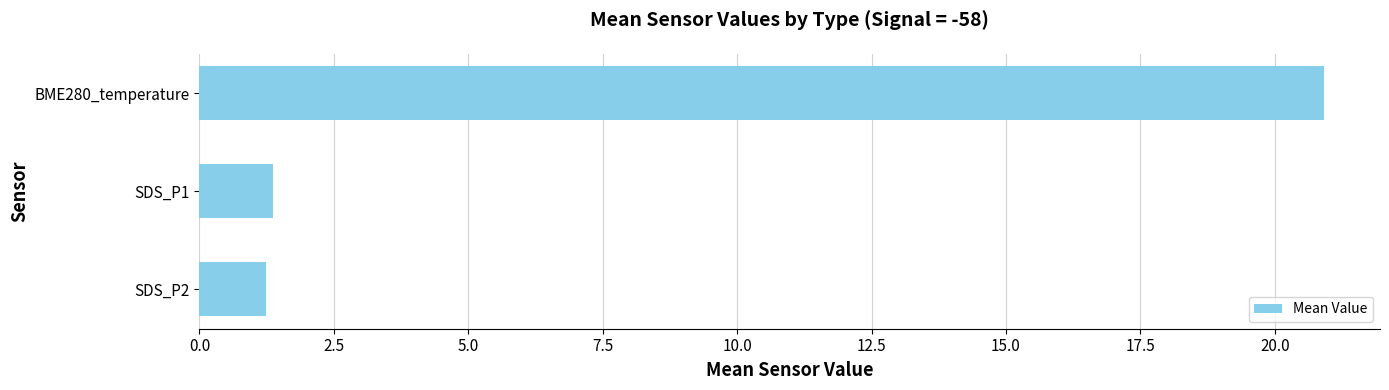

Reading bottom to top, what are all the values shown in this chart?

SDS_P2=1.2	SDS_P1=1.4	BME280_temperature=20.9